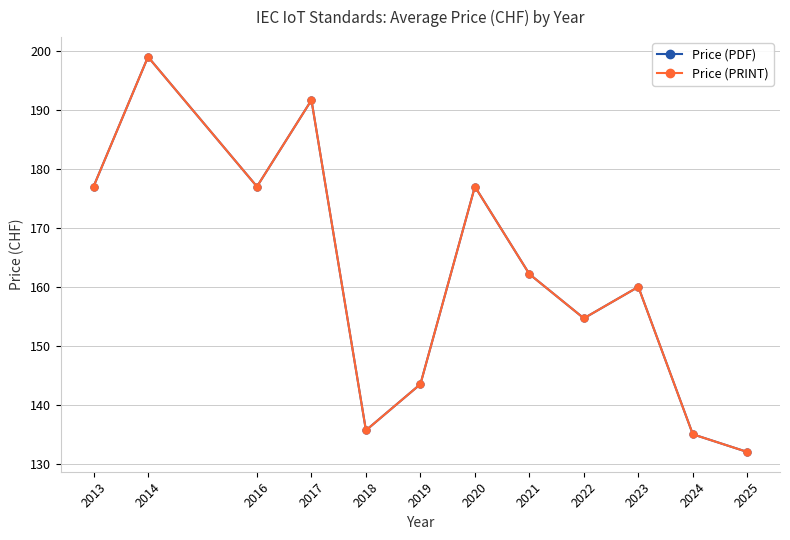

Is this an area chart (filled region under the line)?

No